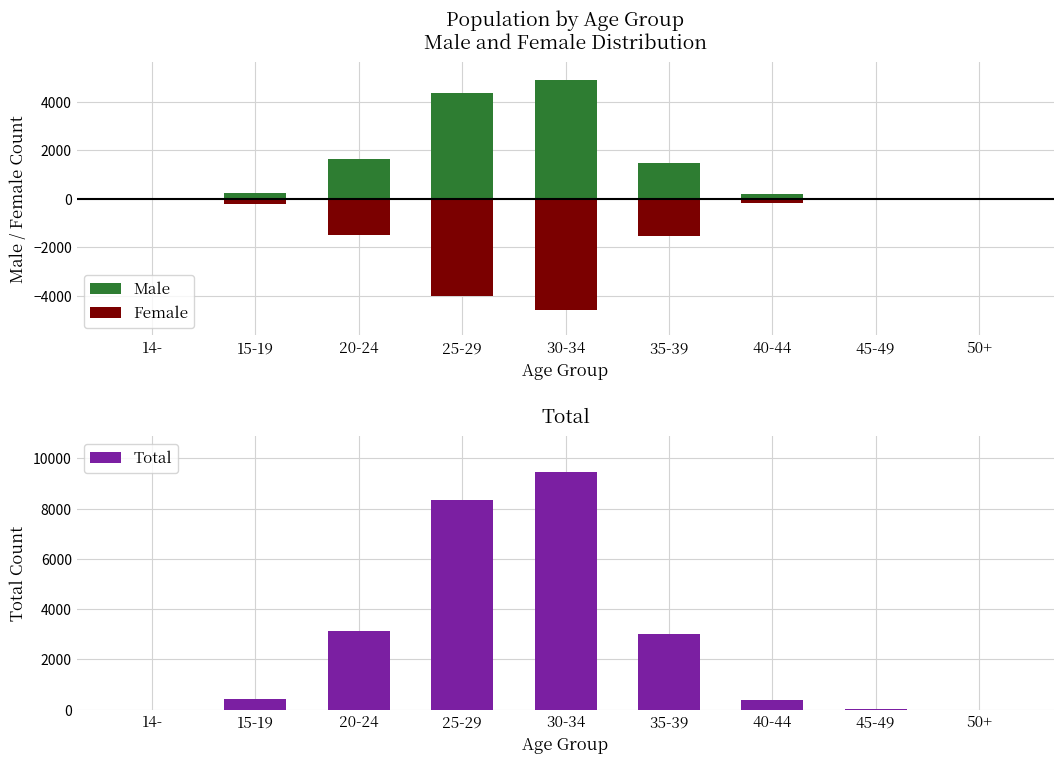

Reading left to right, extract all data points from this chart.

Male: 14-=1	15-19=227	20-24=1623	25-29=4355	30-34=4888	35-39=1468	40-44=207	45-49=6	50+=0
Female: 14-=0	15-19=-208	20-24=-1488	25-29=-3983	30-34=-4561	35-39=-1542	40-44=-176	45-49=-6	50+=-1
Total: 14-=1	15-19=435	20-24=3111	25-29=8338	30-34=9449	35-39=3010	40-44=383	45-49=12	50+=1